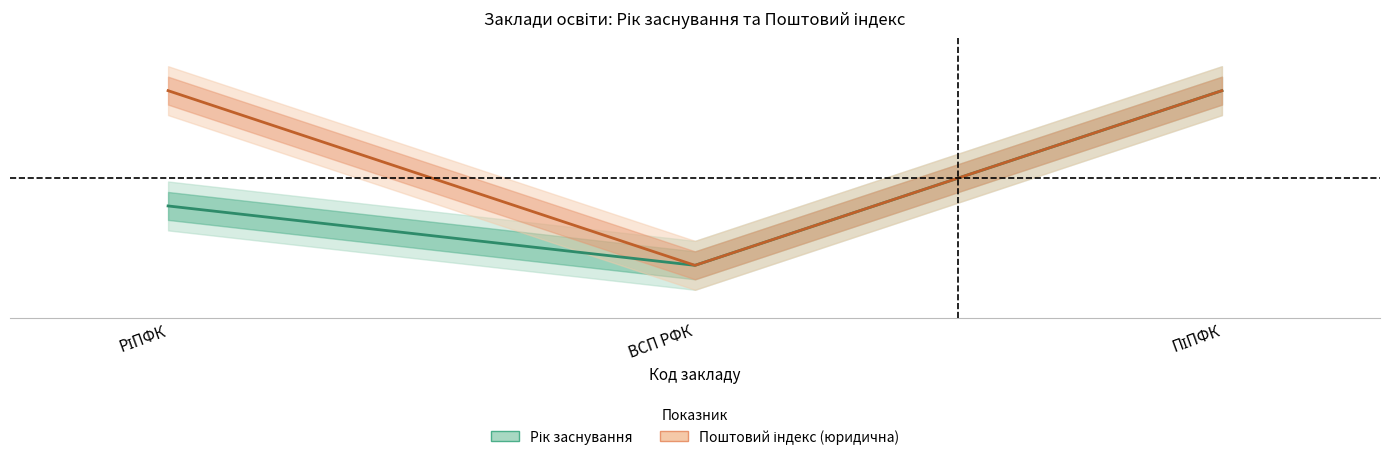

What position from the left is РІПФК?

1